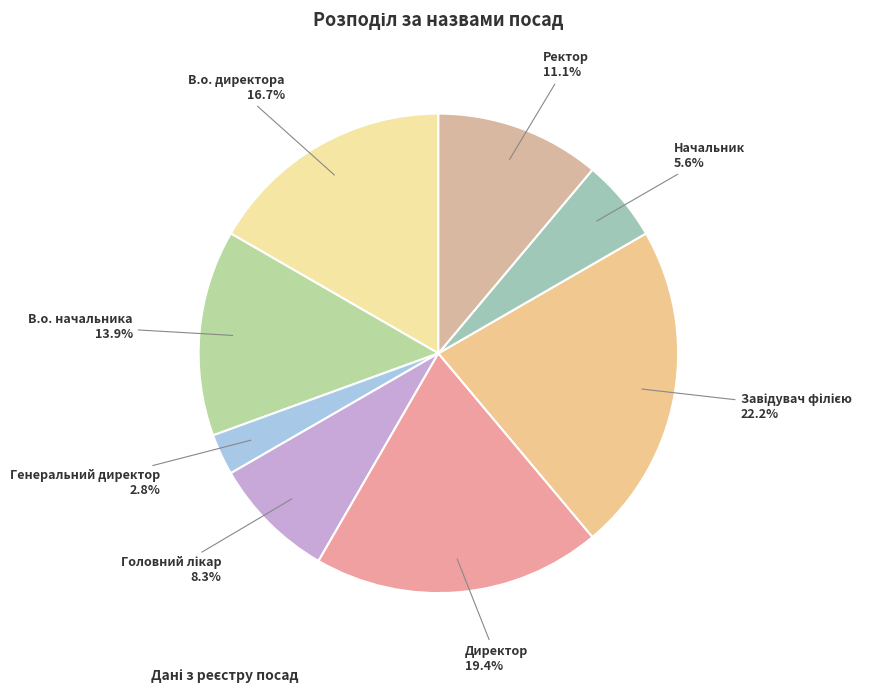

Which category has the smallest portion of the pie?

Генеральний директор